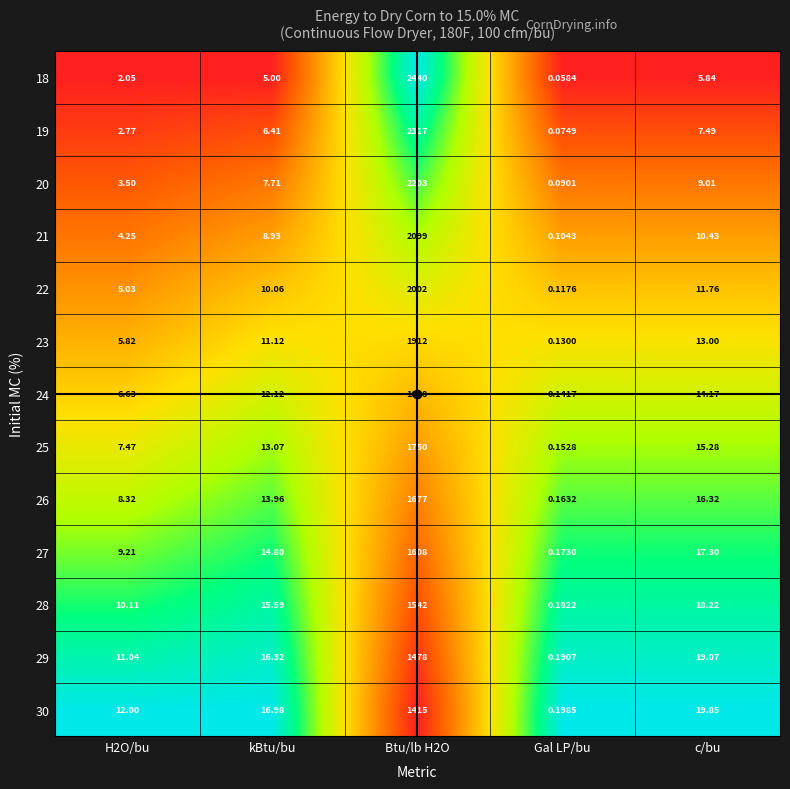

Is the value of 22 at Gal LP/bu greater than the value of 23 at Btu/lb H2O?

No